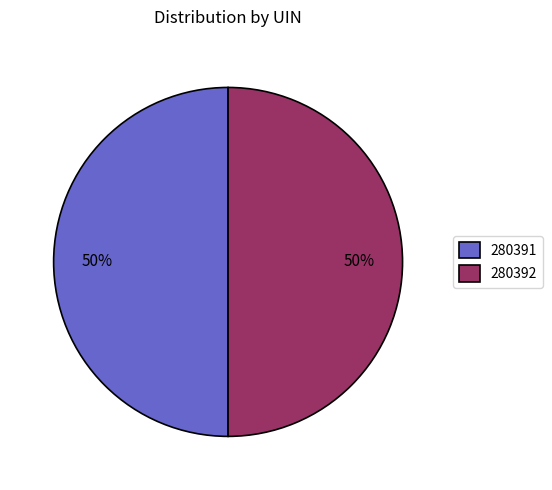

Combined, do 280392 and 280391 account for over 50%?

Yes